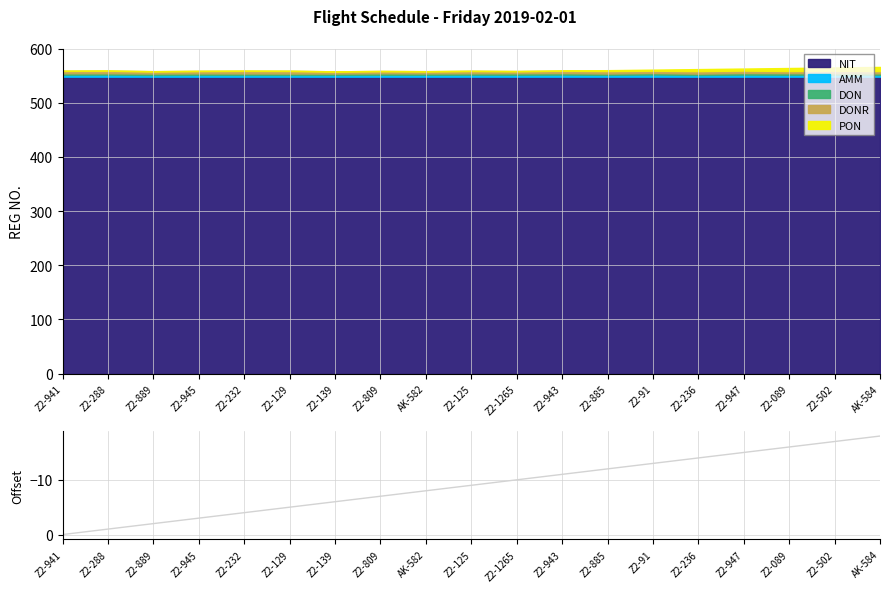

Which has a higher value, Z2-502 or Z2-91?

Z2-91